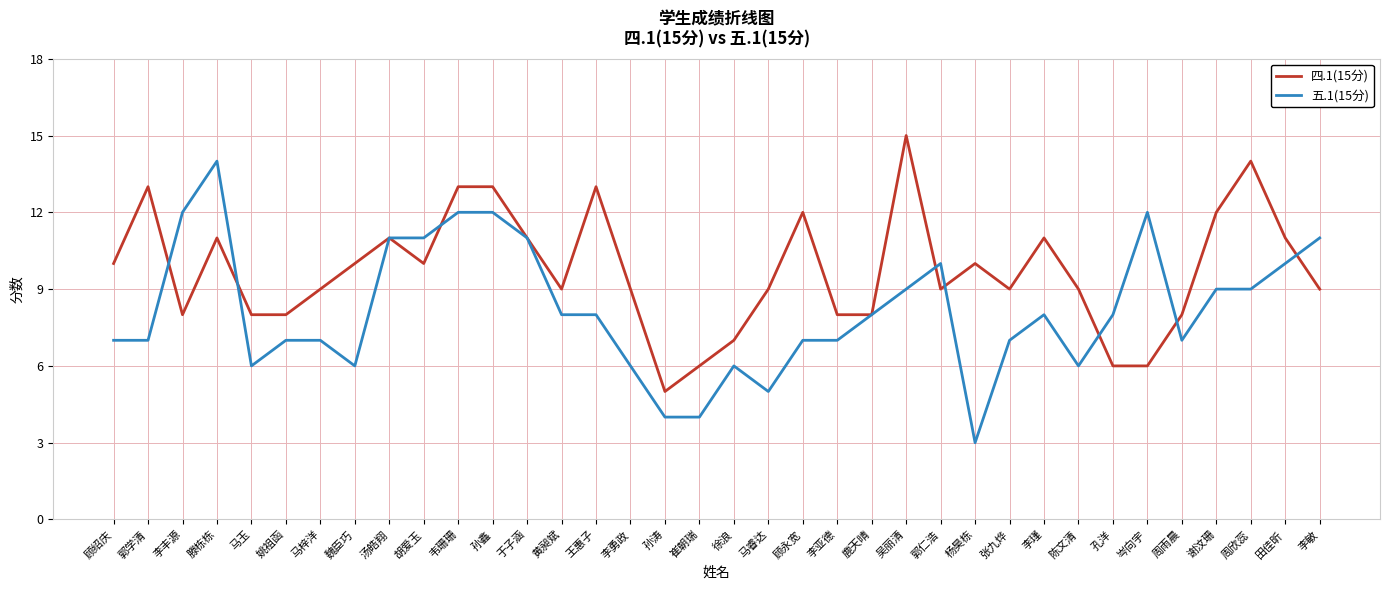

Reading right to left, extract all data points from this chart.

四.1(15分): 9	11	14	12	8	6	6	9	11	9	10	9	15	8	8	12	9	7	6	5	9	13	9	11	13	13	10	11	10	9	8	8	11	8	13	10
五.1(15分): 11	10	9	9	7	12	8	6	8	7	3	10	9	8	7	7	5	6	4	4	6	8	8	11	12	12	11	11	6	7	7	6	14	12	7	7